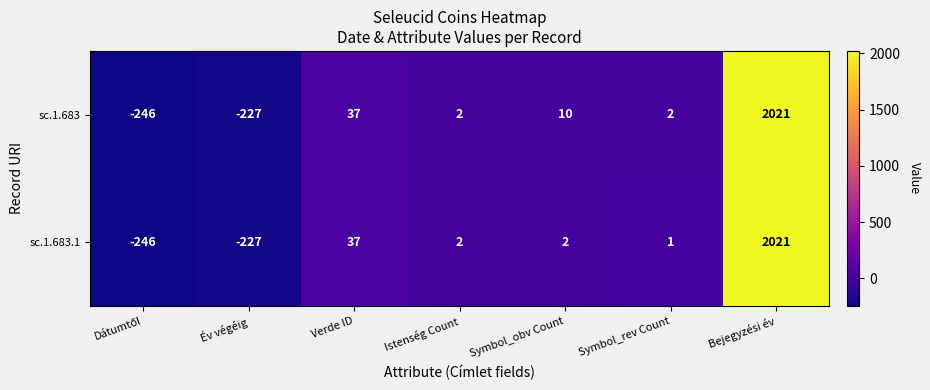

The sc.1.683.1 series shows 12 at Verde ID. True or false?

False